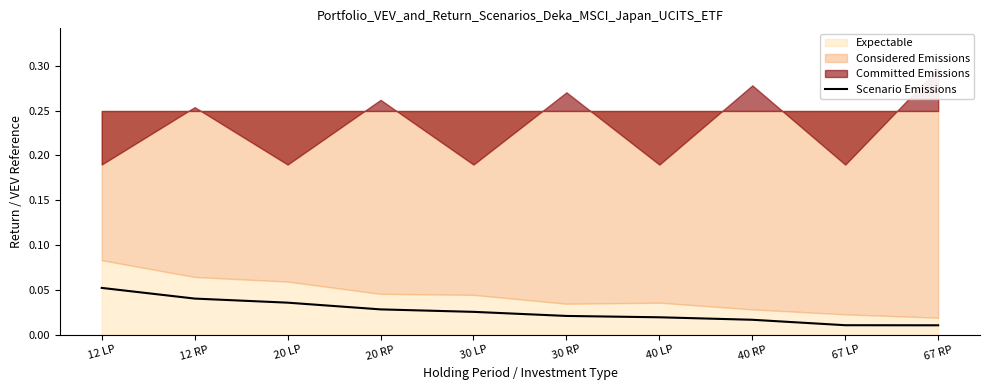

List the labels in order of value, largest first.

12 LP, 12 RP, 20 LP, 20 RP, 30 LP, 30 RP, 40 LP, 40 RP, 67 LP, 67 RP